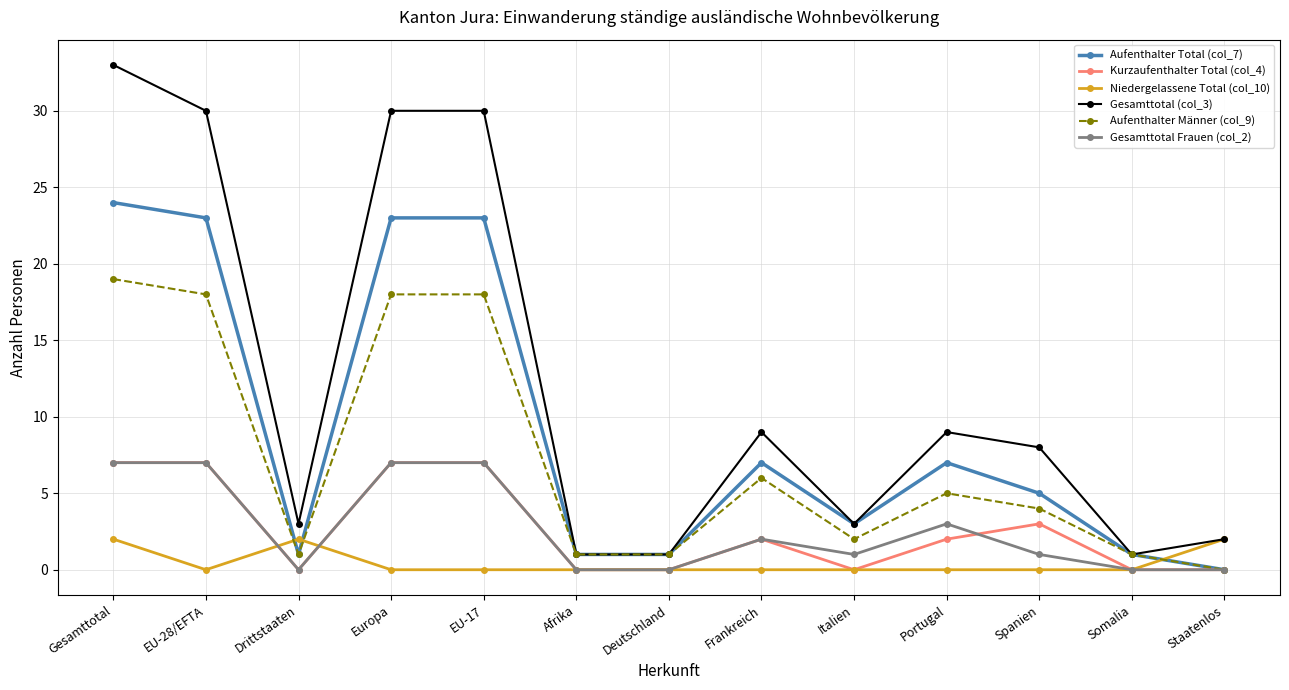

What is the spread (max minus min) of values at Italien?

3